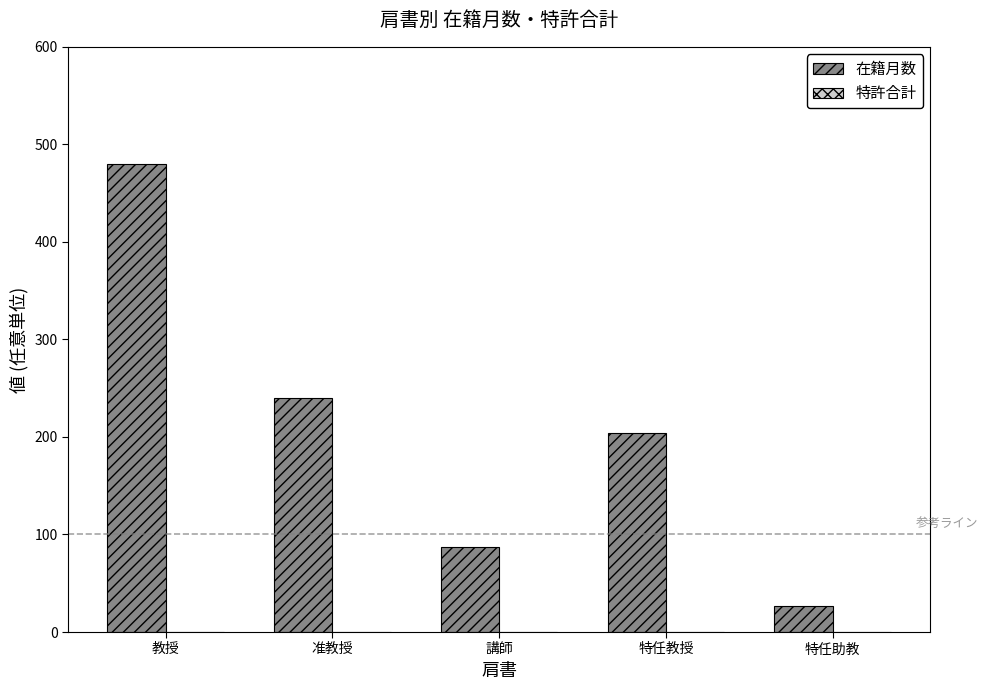

Which has a higher value, 特任助教 or 准教授?

准教授